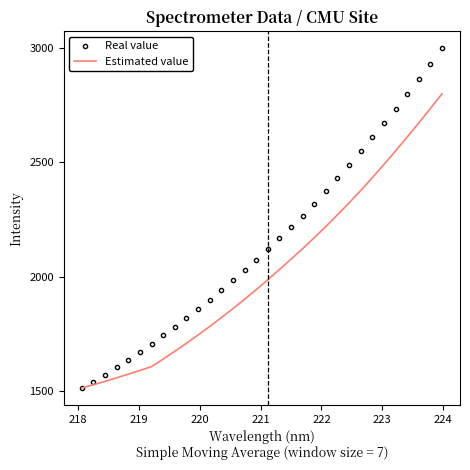

What is the maximum value shown in the chart?

2999.4